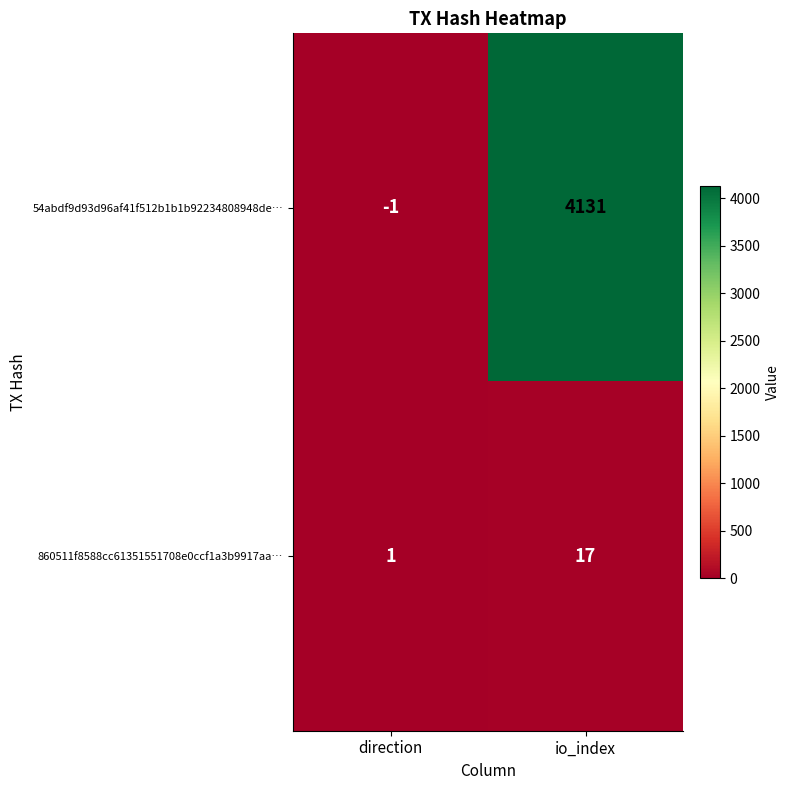

Count the number of categories in the chart.

2